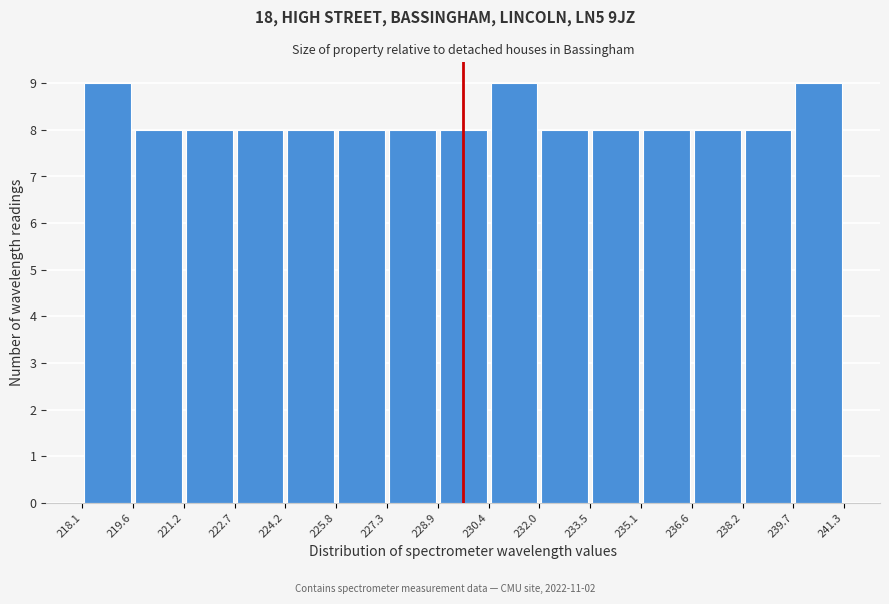

Reading left to right, transcribe this chart: for each bar, give the range it covers on the x-axis and its height. The values are not printed on the chart, so give them approximately, as read against the axis.

218.1 to 219.6: 9
219.6 to 221.2: 8
221.2 to 222.7: 8
222.7 to 224.2: 8
224.2 to 225.8: 8
225.8 to 227.3: 8
227.3 to 228.9: 8
228.9 to 230.4: 8
230.4 to 232.0: 9
232.0 to 233.5: 8
233.5 to 235.1: 8
235.1 to 236.6: 8
236.6 to 238.2: 8
238.2 to 239.7: 8
239.7 to 241.3: 9